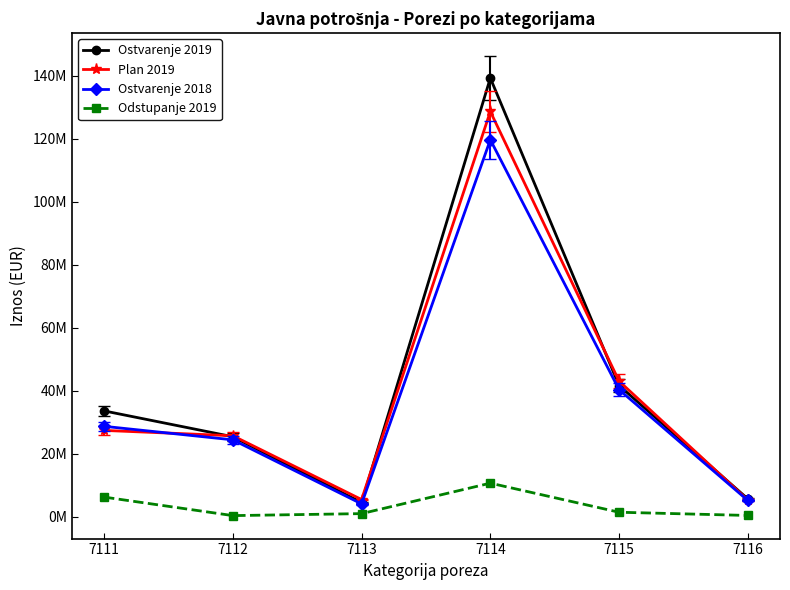

Reading left to right, what are all the values shown in this chart?

Ostvarenje 2019: 7111=33574022.5	7112=25365057.7	7113=4470763.0	7114=139303806.8	7115=41642431.1	7116=5620966.7
Plan 2019: 7111=27376375.9	7112=25676965.7	7113=5413162.8	7114=128682290.2	7115=43025030.1	7116=5259138.2
Ostvarenje 2018: 7111=28677368.7	7112=24379771.1	7113=4038231.9	7114=119707174.4	7115=40332229.8	7116=5125725.7
Odstupanje 2019: 7111=6197646.5	7112=311908.0	7113=942399.8	7114=10621516.6	7115=1382599.1	7116=361828.6